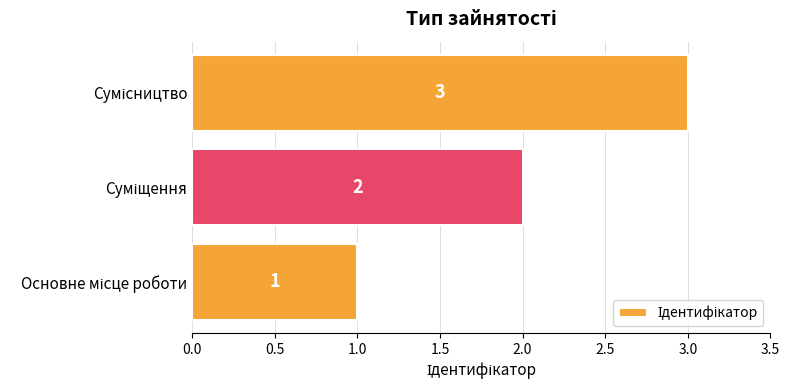

What is the maximum value shown in the chart?

3